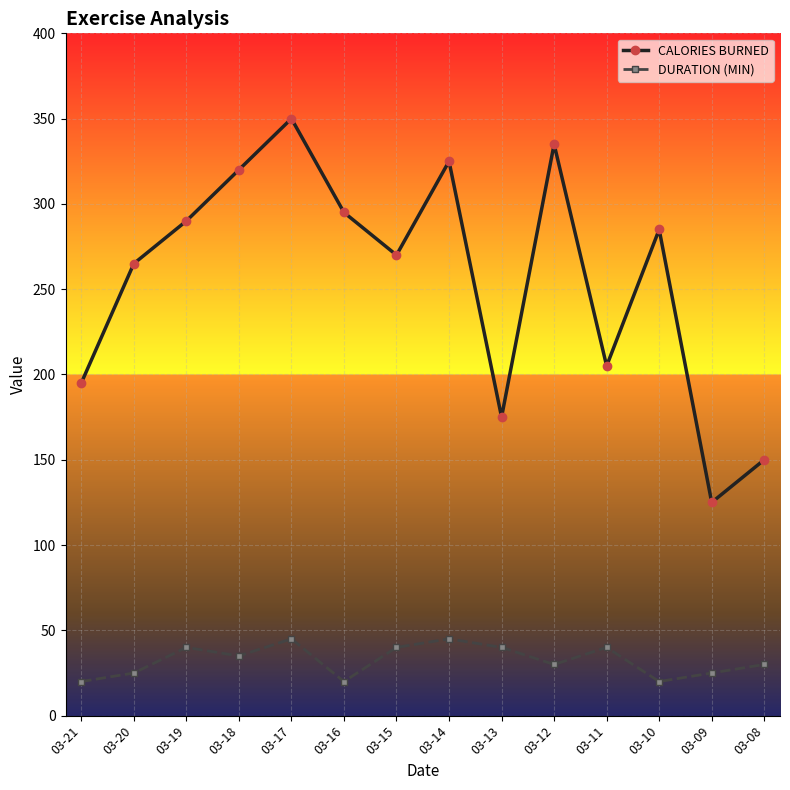

What is the value of the CALORIES BURNED point at the 5th from the left?

350